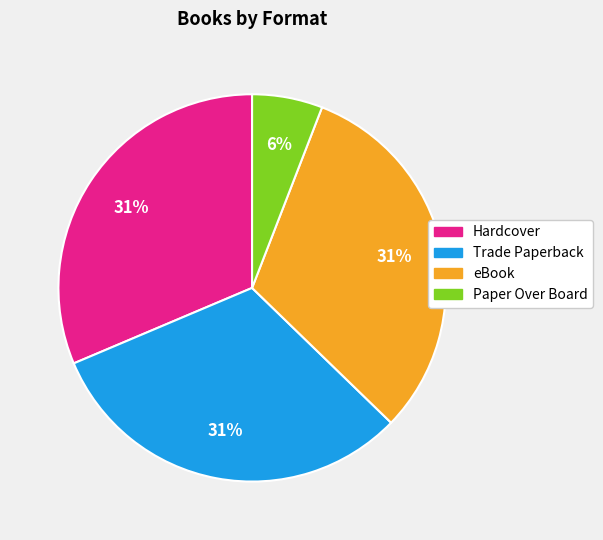

What is the ratio of the value at eBook to the value at Trade Paperback?

1.0